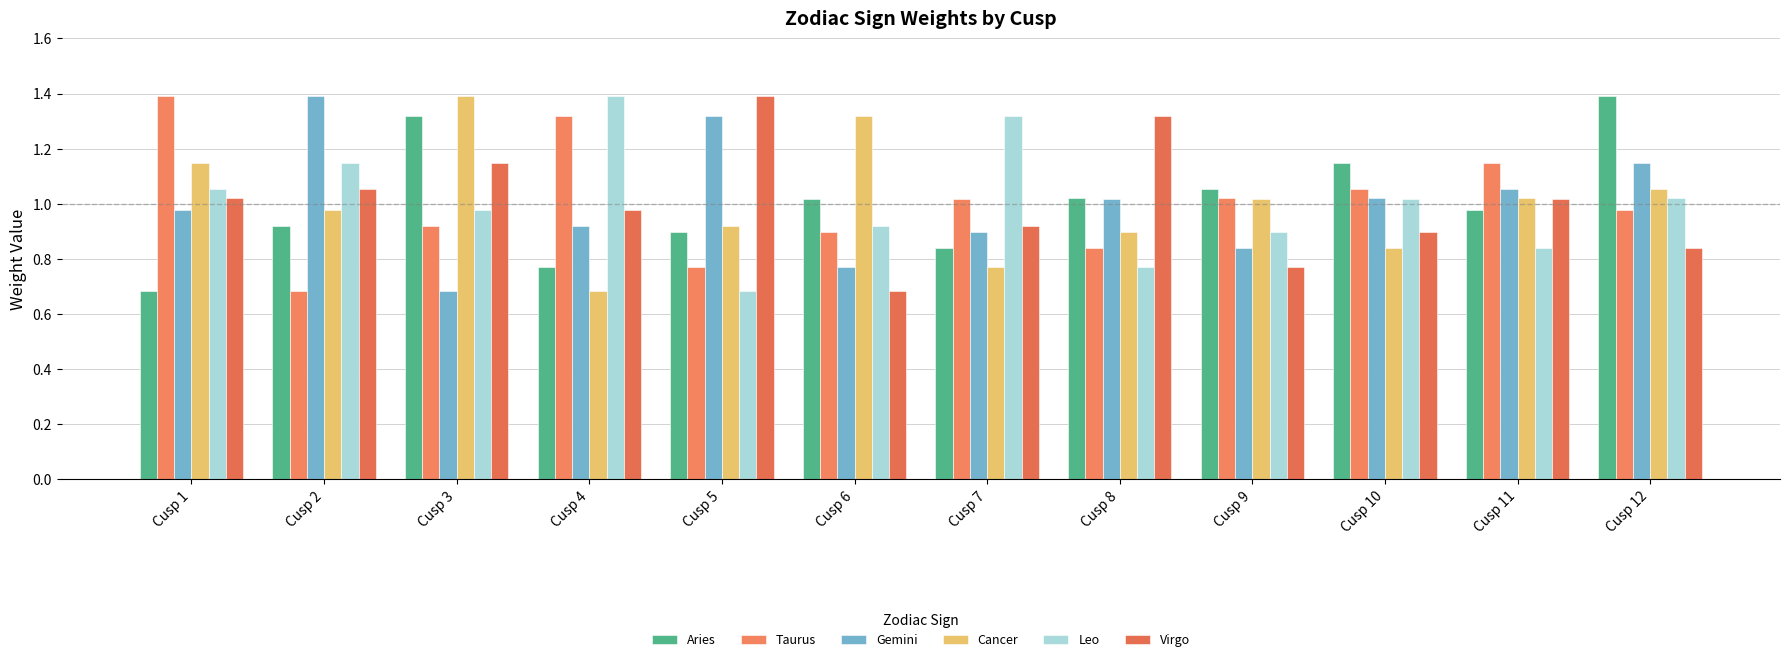

Is it true that Aries equals 0.9 at Cusp 2?

True